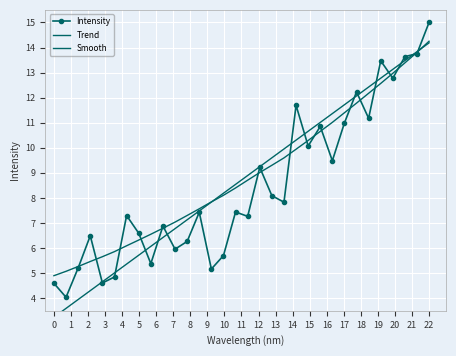

Rank the series by their maximum value, from lowest to highest.

Trend, Smooth, Intensity